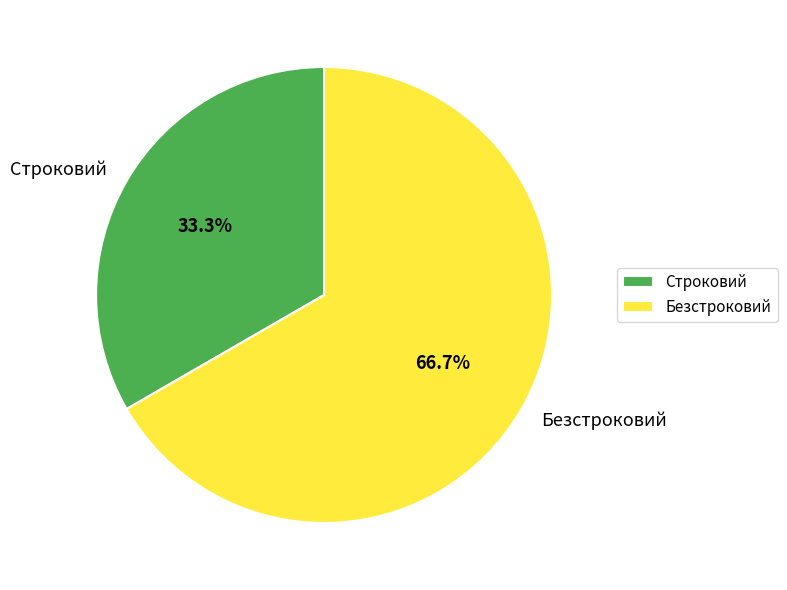

Which has a higher value, Безстроковий or Строковий?

Безстроковий